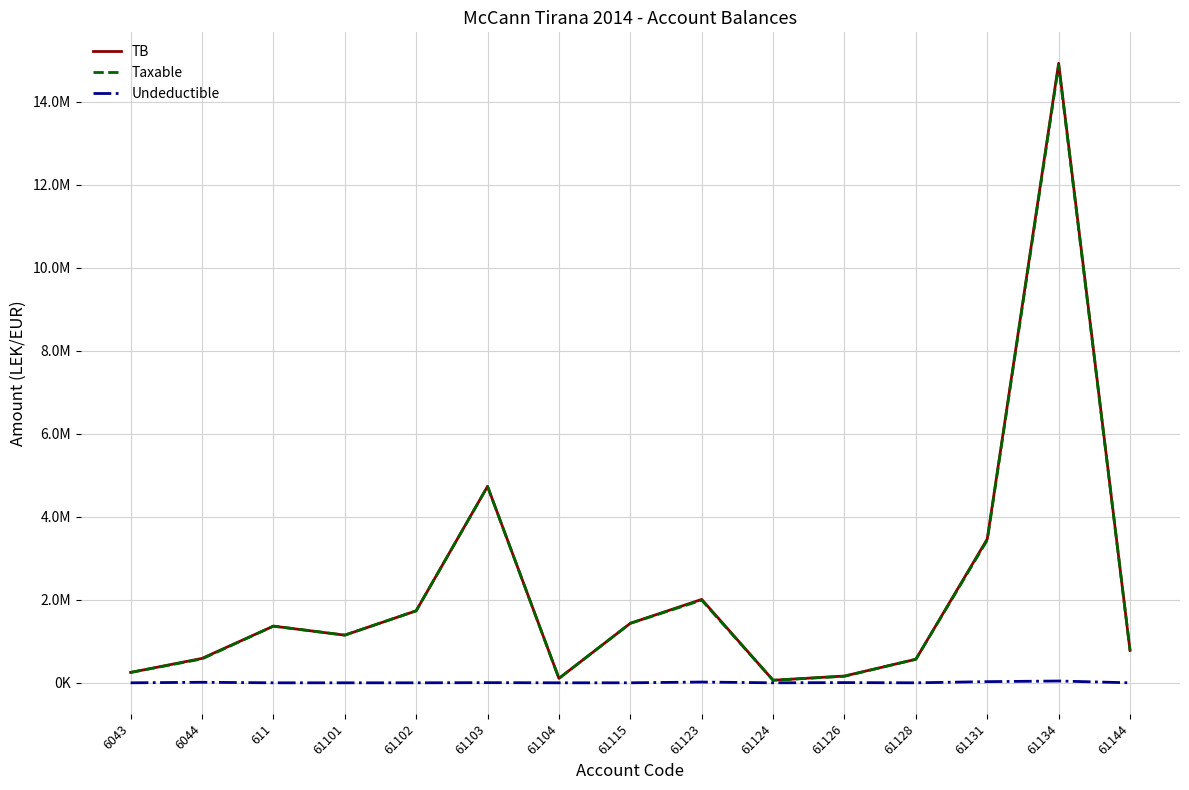

Is it true that Taxable equals 105900.0 at 61104?

True